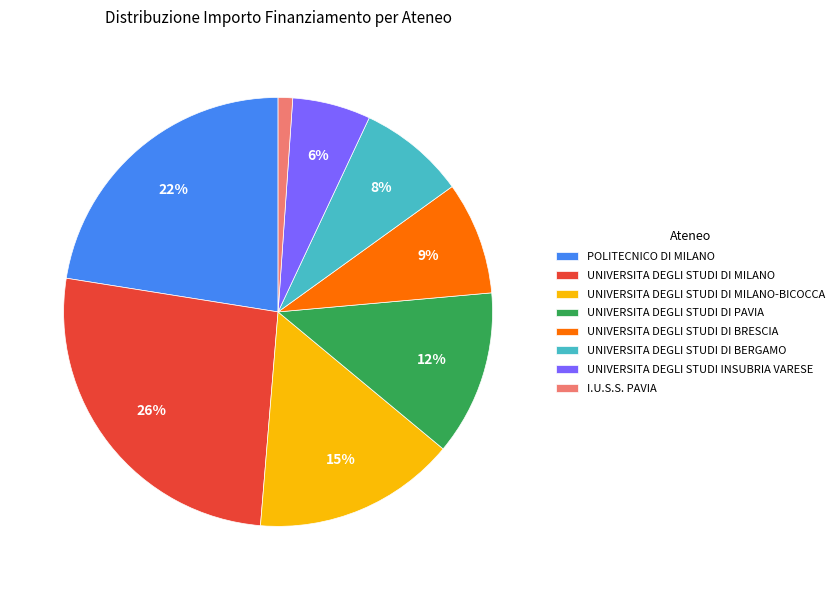

Combined, do UNIVERSITA DEGLI STUDI INSUBRIA VARESE and UNIVERSITA DEGLI STUDI DI BRESCIA account for over 50%?

No